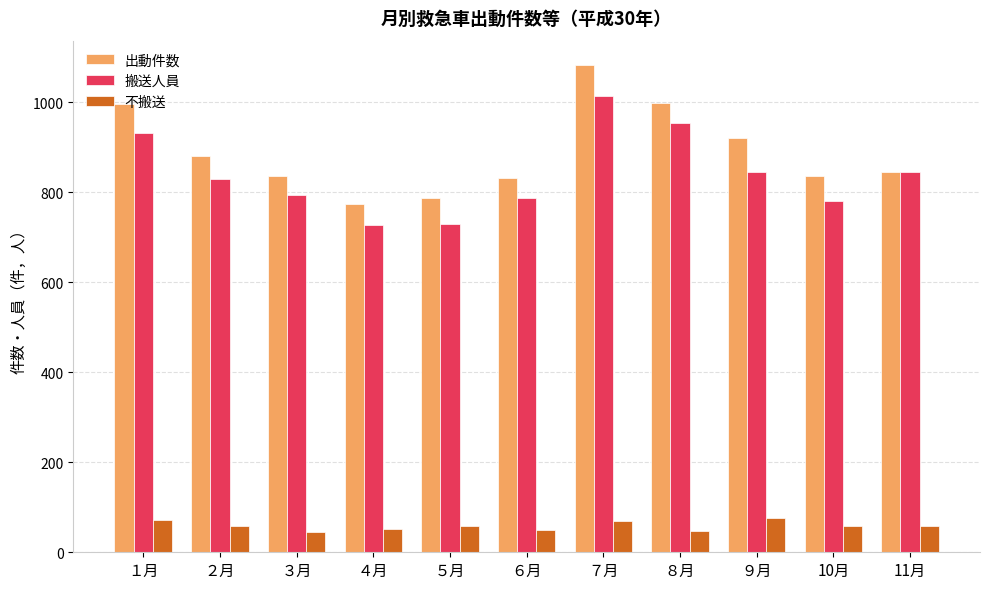

What are all the series names shown in the legend?

出動件数, 搬送人員, 不搬送